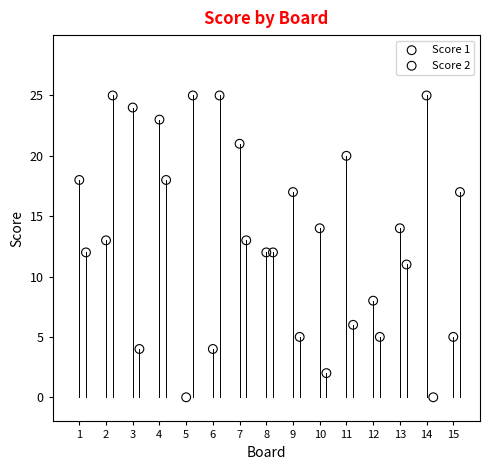

What are all the series names shown in the legend?

Score 1, Score 2